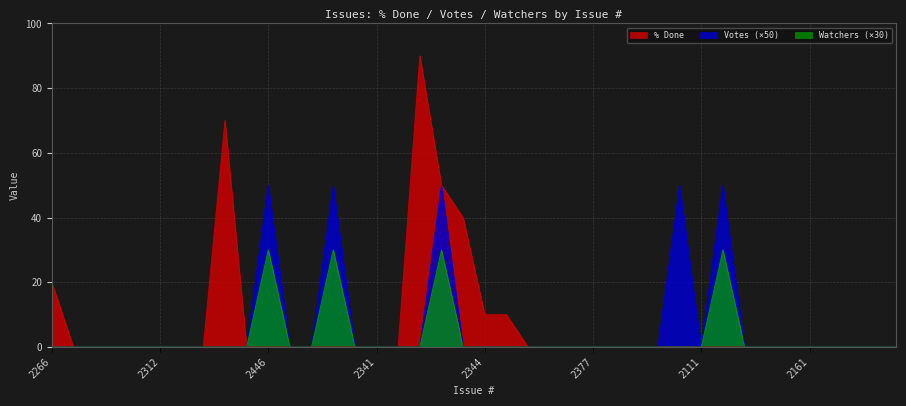

What is the difference between the maximum and minimum values in the Votes series?

50